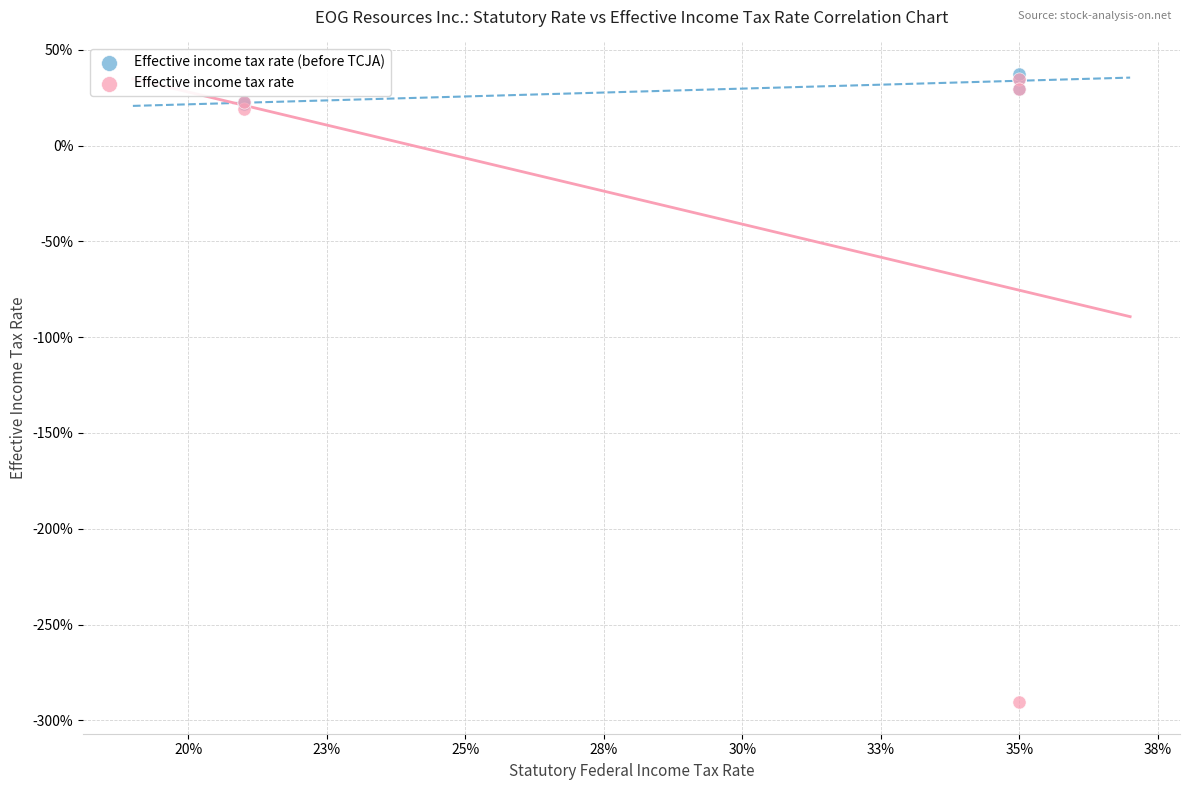

What are all the series names shown in the legend?

Effective income tax rate (before TCJA), Effective income tax rate